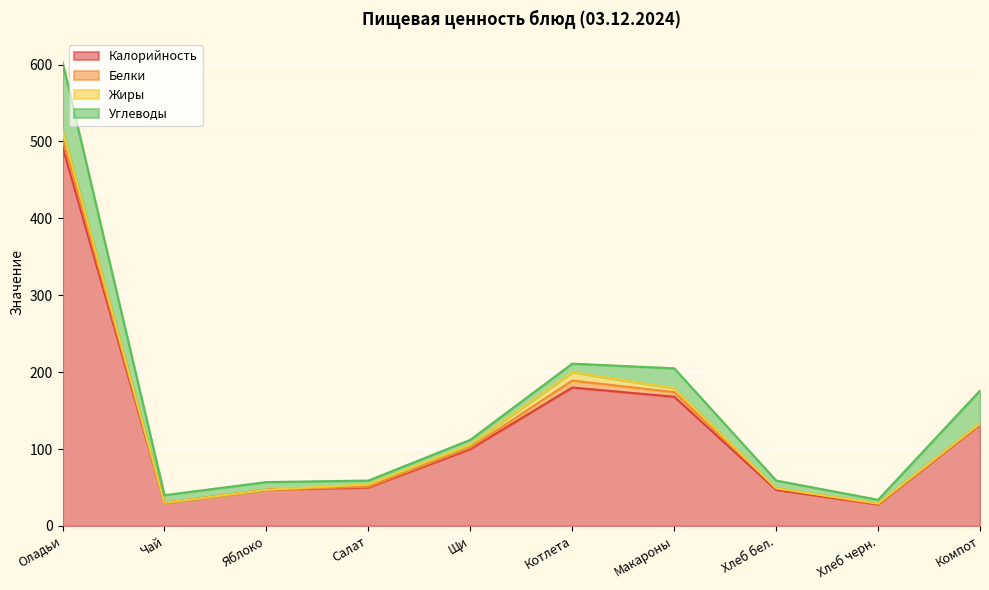

List the series in order of their peak value, lowest first.

Белки, Жиры, Углеводы, Калорийность